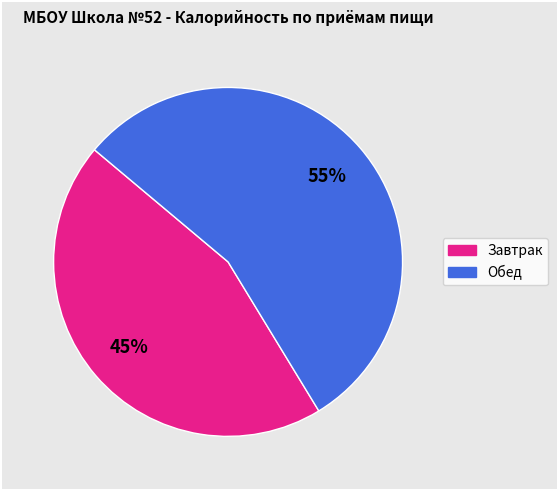

Approximately how many times larger is the value at Завтрак compared to Обед?

0.8